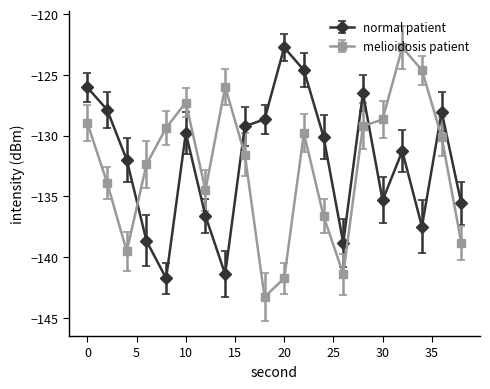

What is the maximum value shown in the chart?

-122.7